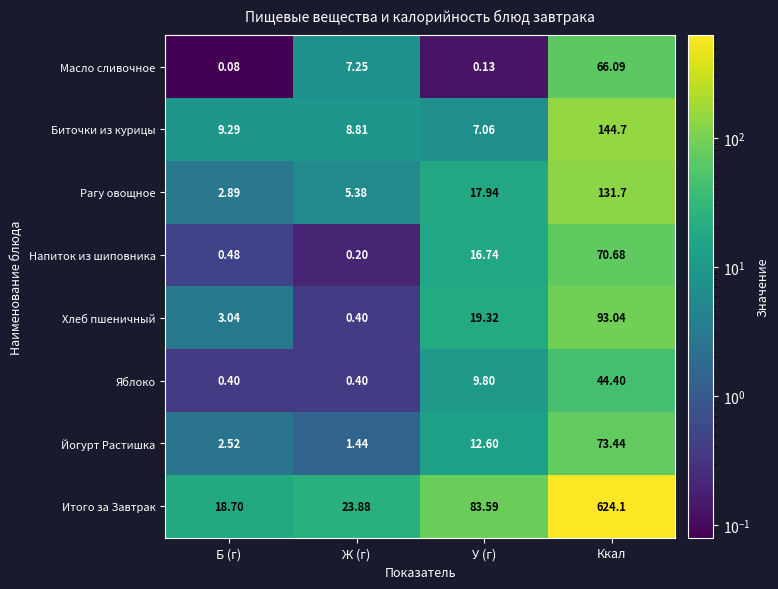

Which category has the lowest value in the Напиток из шиповника series?

Ж (г)